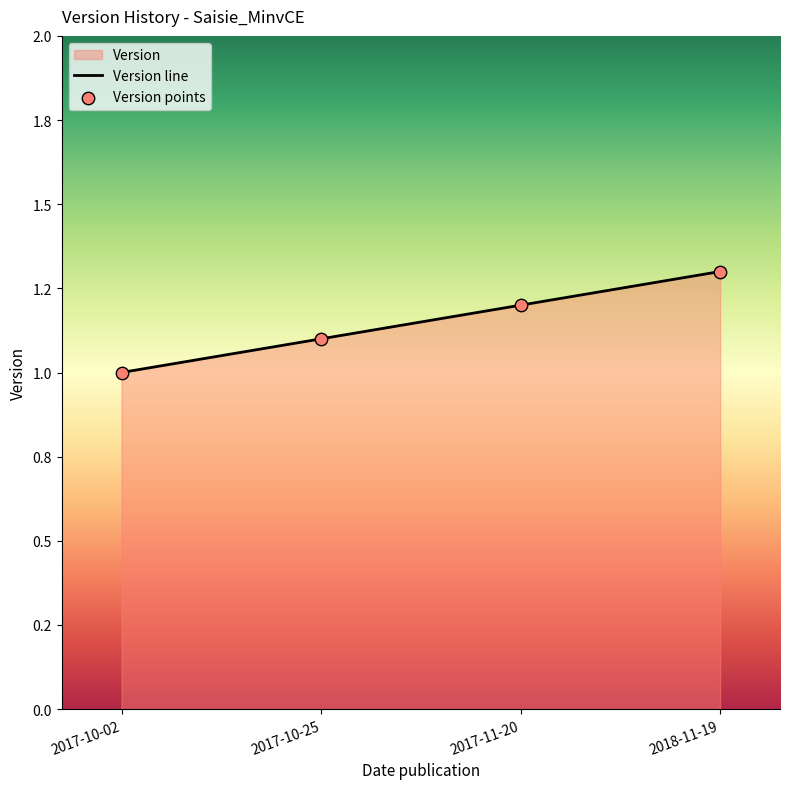

Approximately how many times larger is the value at 2017-10-02 compared to 2018-11-19?

0.8